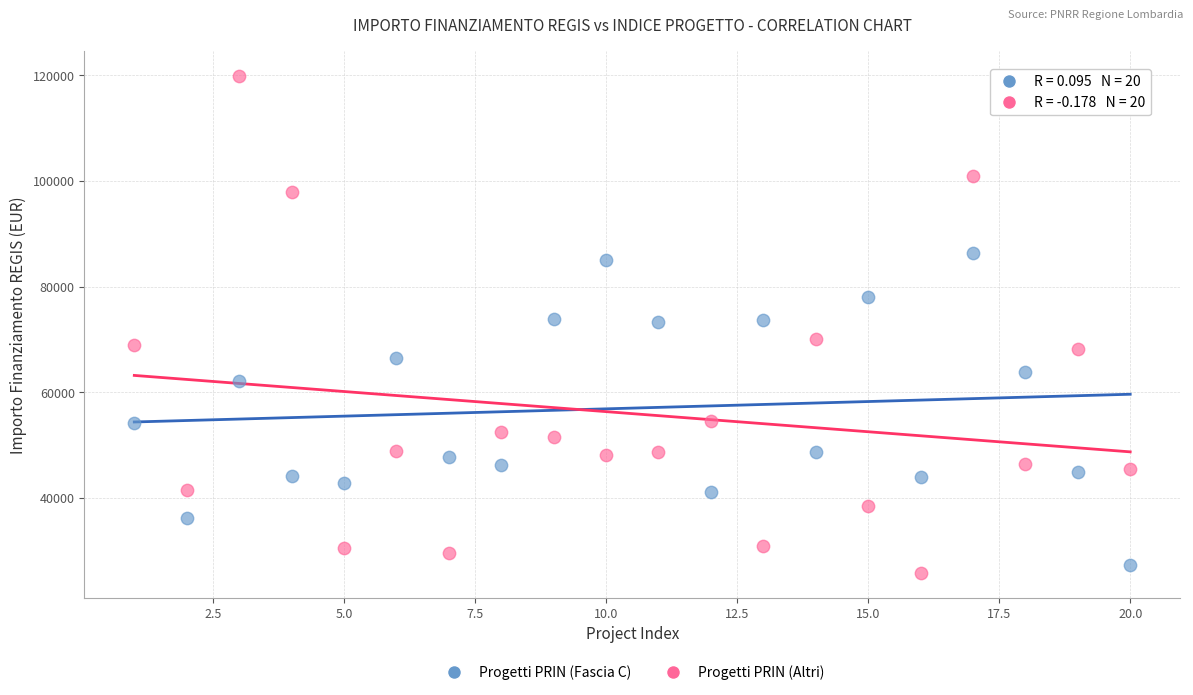

Which series contains the highest Y value?

Progetti PRIN (Altri)